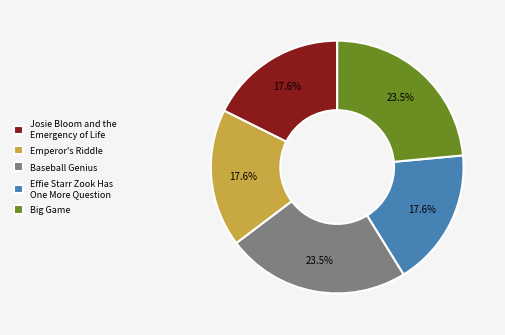

What is the ratio of the value at Big Game to the value at Josie Bloom and the Emergency of Life?

1.3